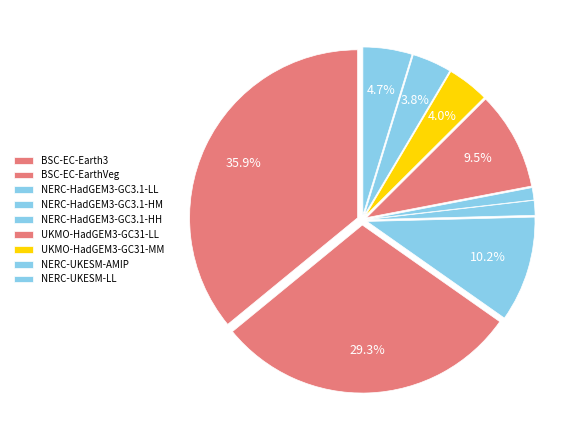

Which category has the biggest portion of the pie?

BSC-EC-Earth3